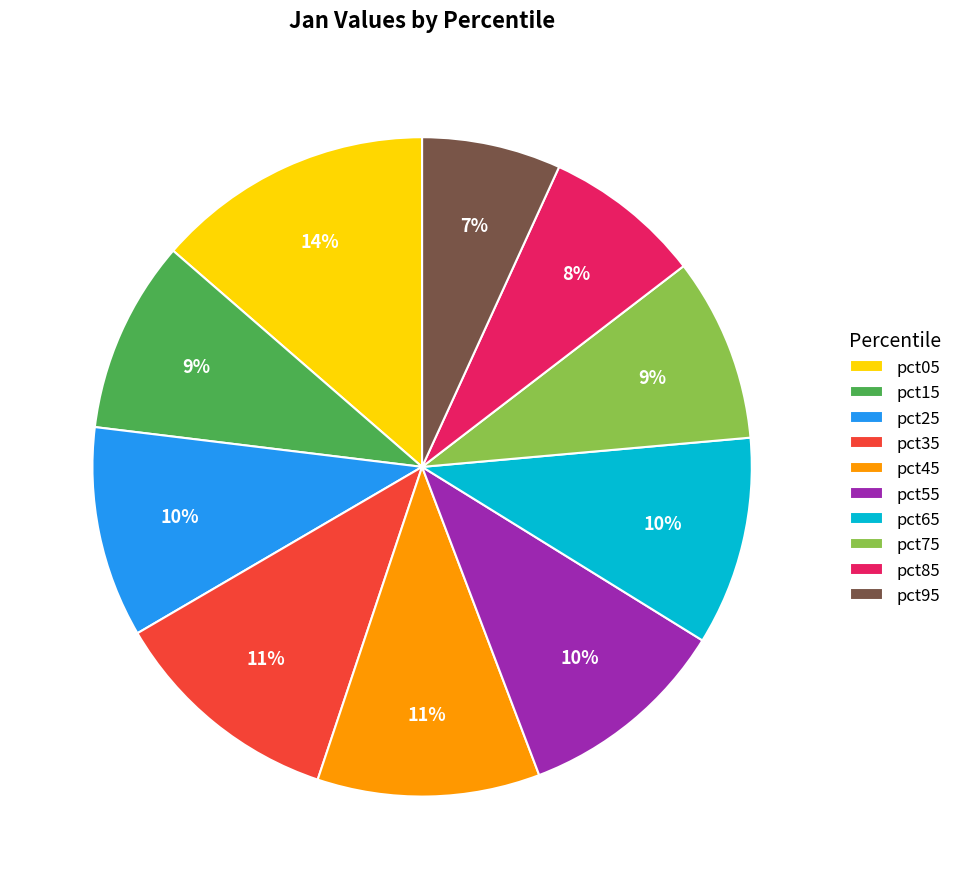

To the nearest percent, what is the difference between the largest and smallest slice percentages?

7%